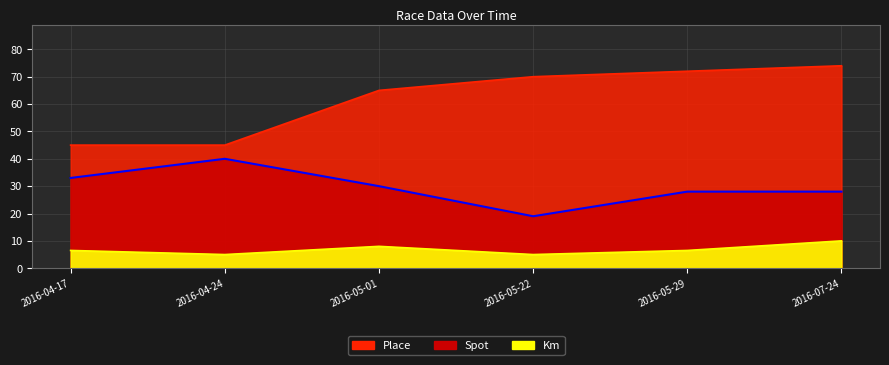

How many lines are shown in the chart?

3